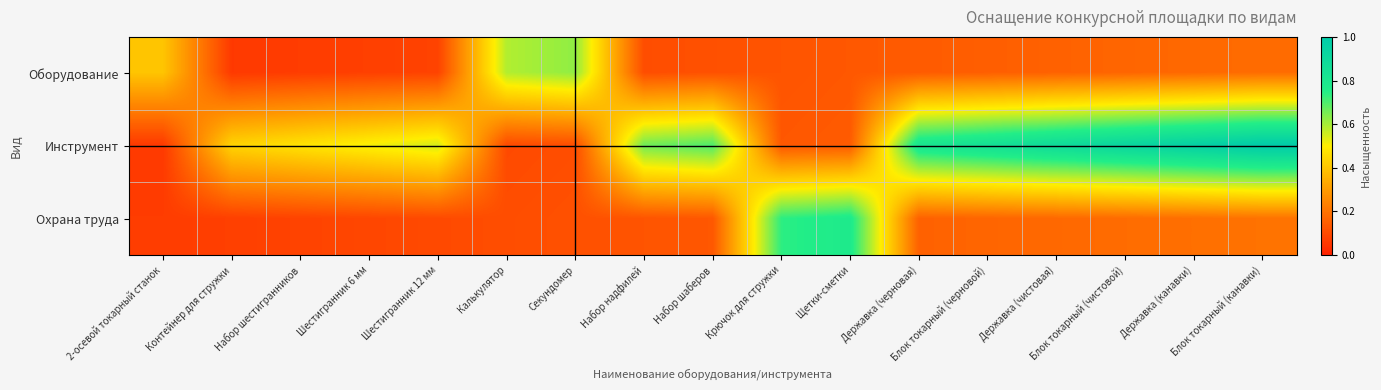

Which series changed the most between Калькулятор and Блок токарный (чистовой)?

Инструмент